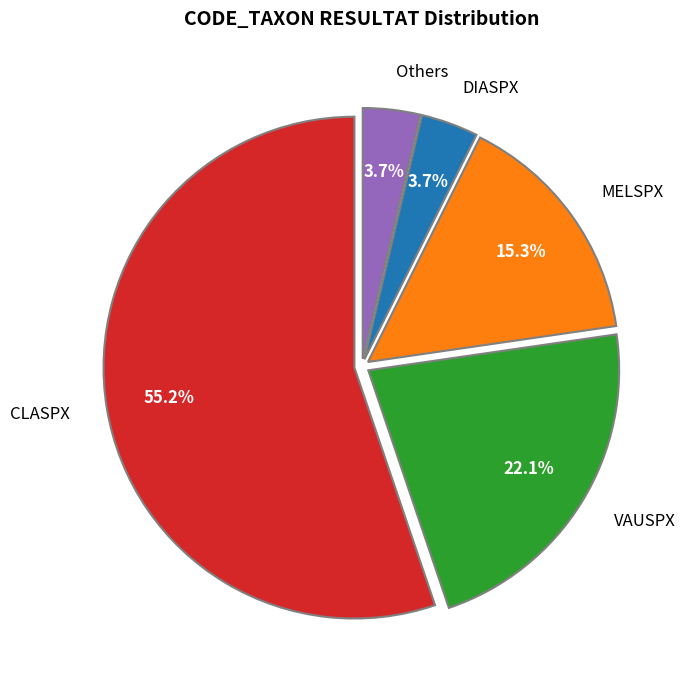

Is there a majority slice in this chart?

Yes